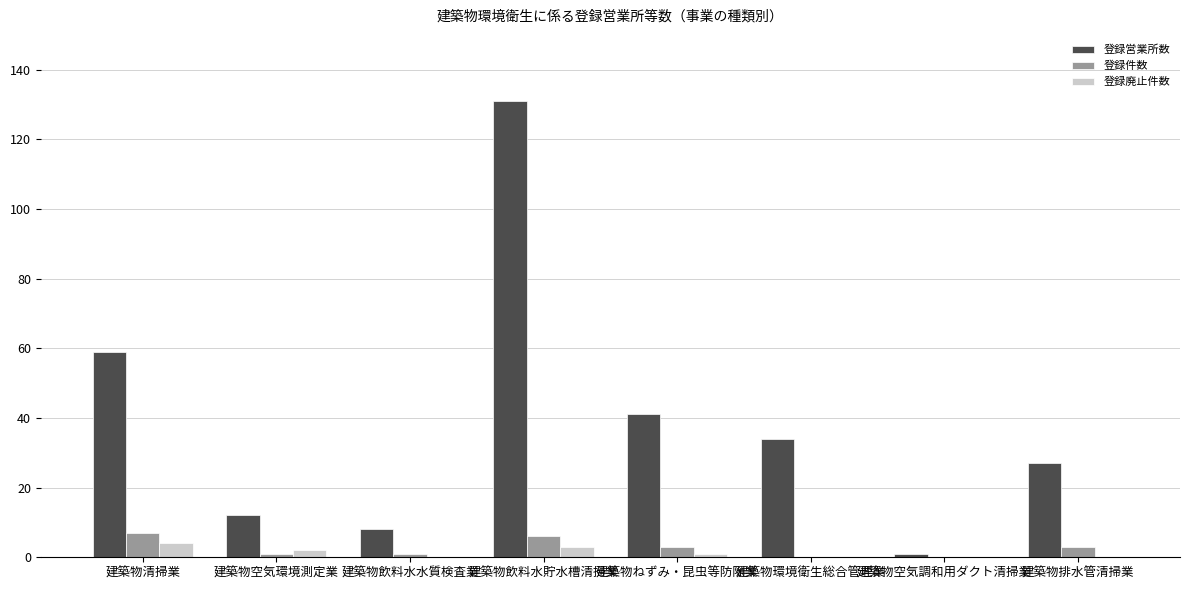

What are all the series names shown in the legend?

登録営業所数, 登録件数, 登録廃止件数